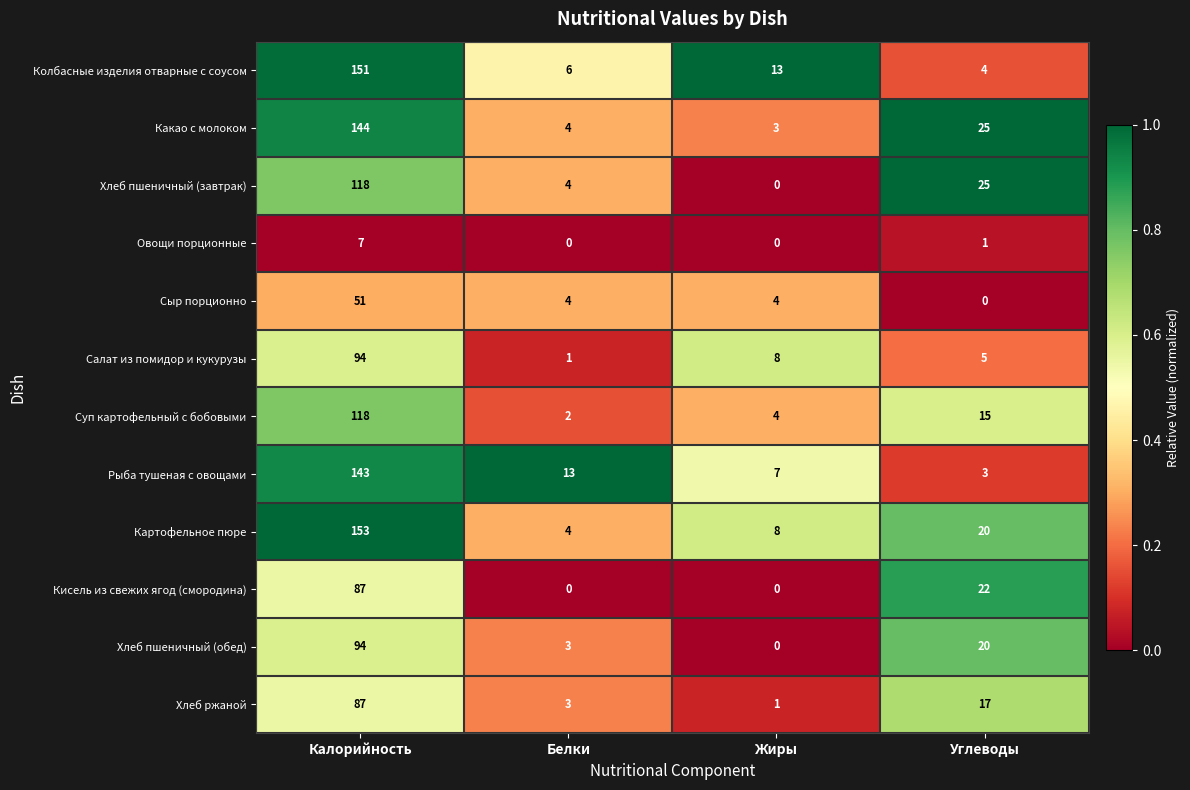

What is the difference between the highest and lowest values at Углеводы?

25